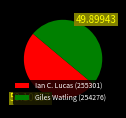

Is the sum of Ian C. Lucas (255301) and Giles Watling (254276) greater than half?

Yes